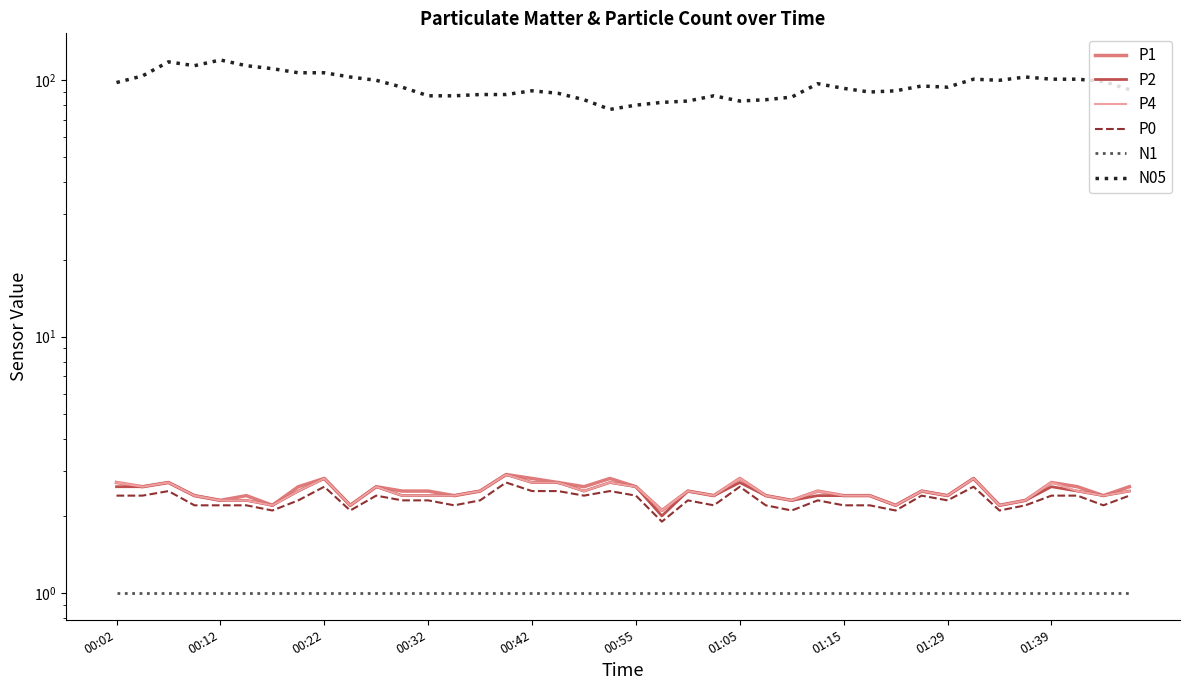

What is the value of the P1 point at the 19th from the left?

2.6